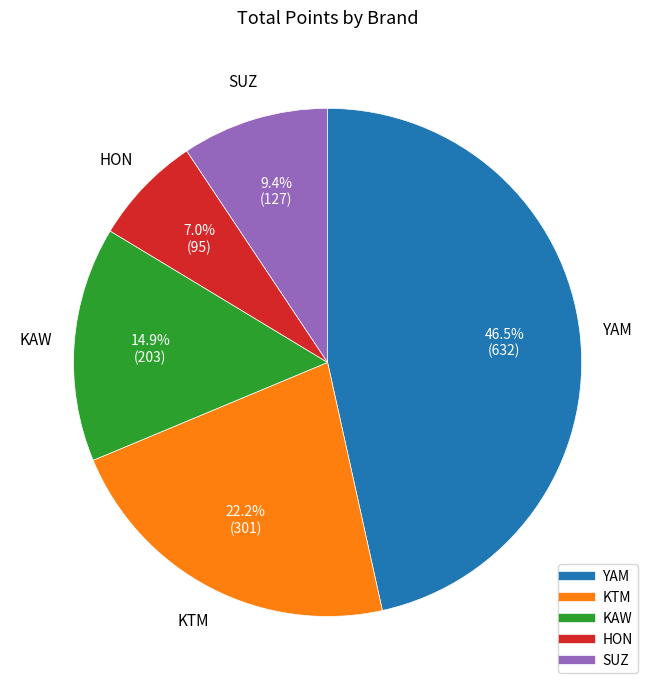

To the nearest percent, what percentage of the pie is HON?

7%